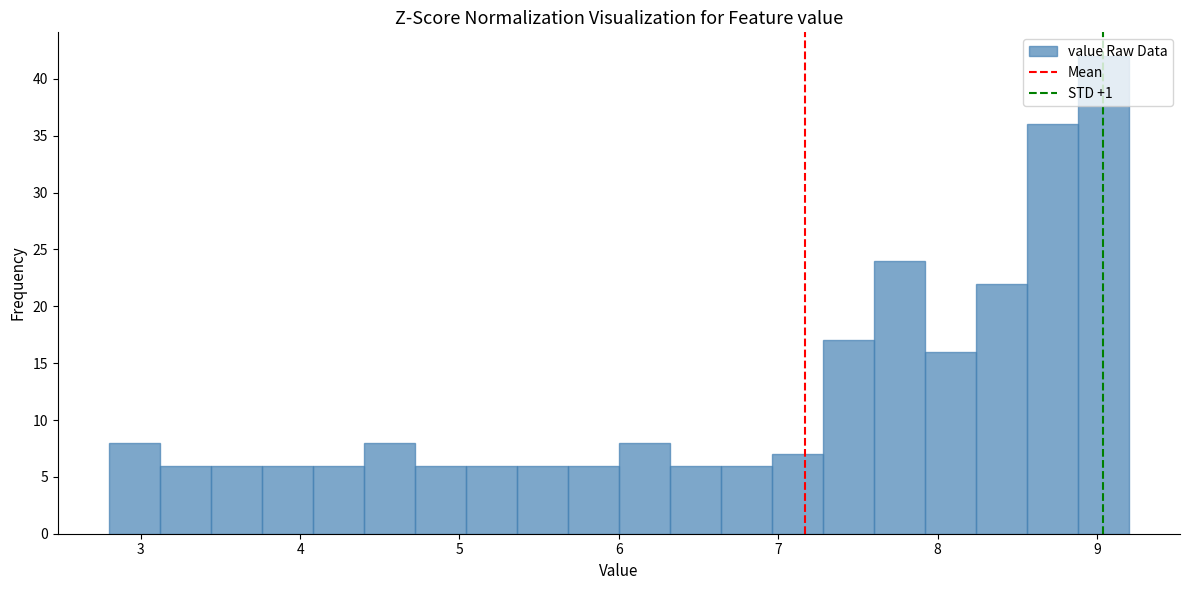

Around what value on the x-axis is the tallest bar? Give the approximate position of its centre, as read against the axis.

9.0